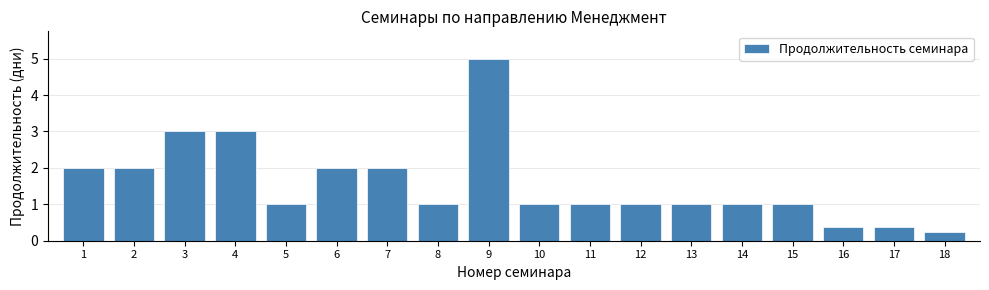

At which category does the chart reach its minimum across all series?

18